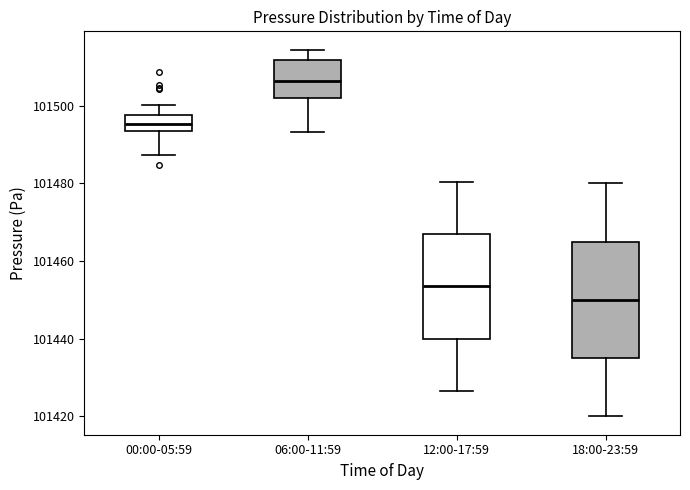

Where is the lower edge of the box for 00:00-05:59 on the y-axis? The values are not printed on the chart, so give them approximately, as read against the axis.

101494